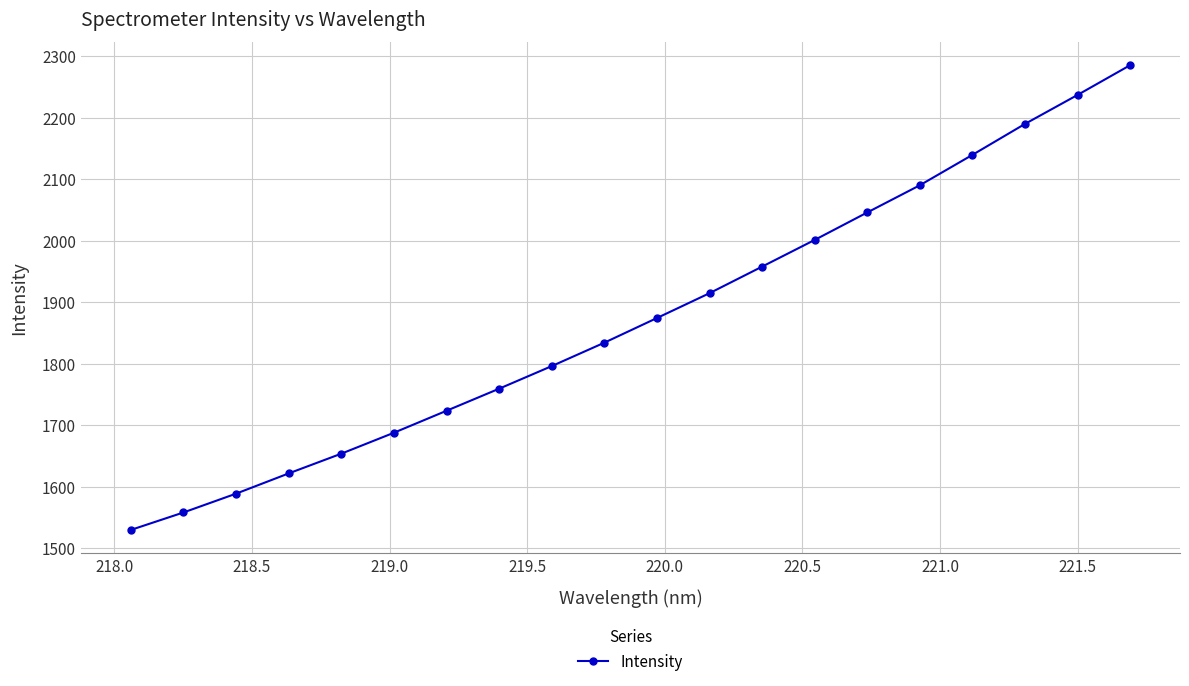

True or false: the data has more than 2 interior local peaks.

False